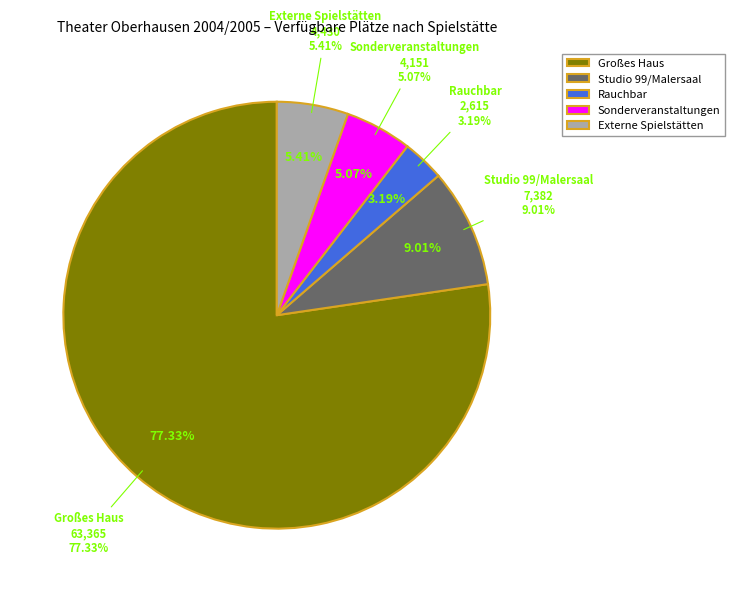

Which slice represents more than half of the pie?

Großes Haus